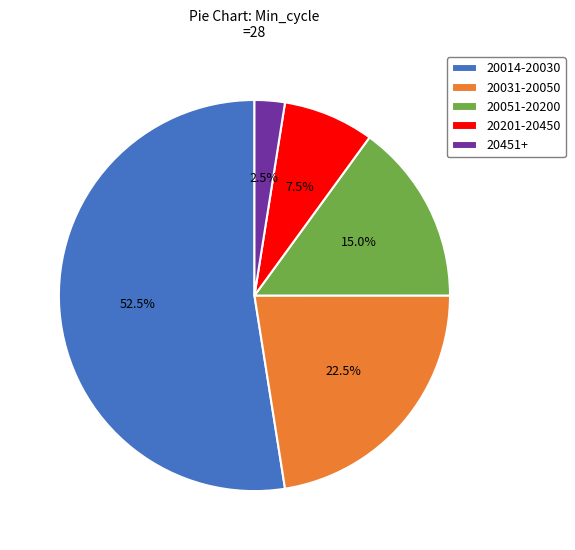

Which has a higher value, 20031-20050 or 20014-20030?

20014-20030